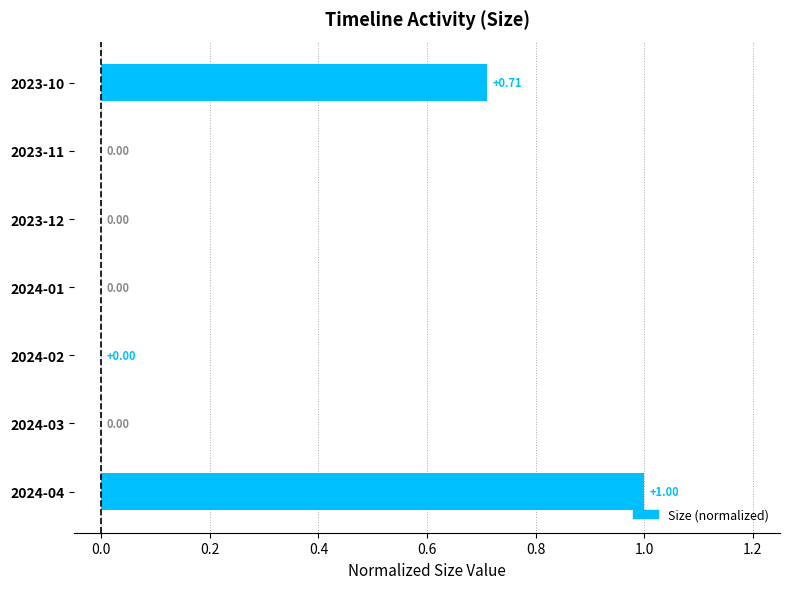

What is the sum of all values?

1.7